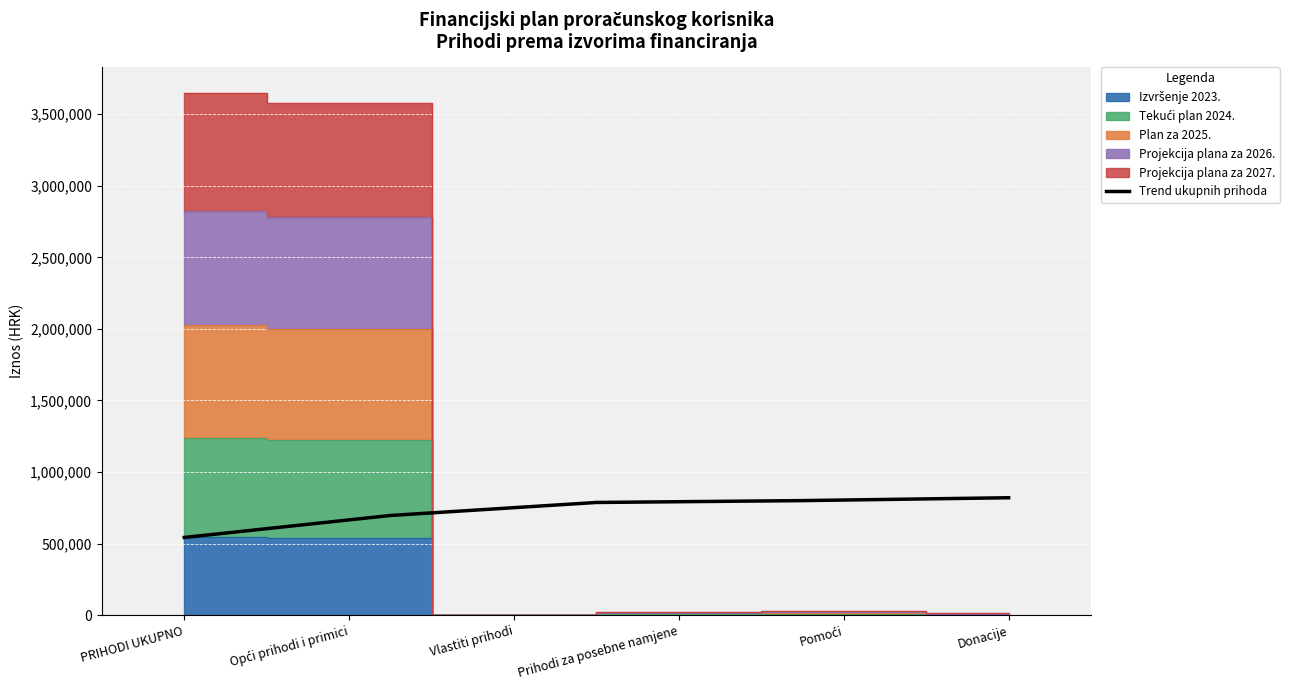

What is the lowest value of the Trend ukupnih prihoda series?

542394.5